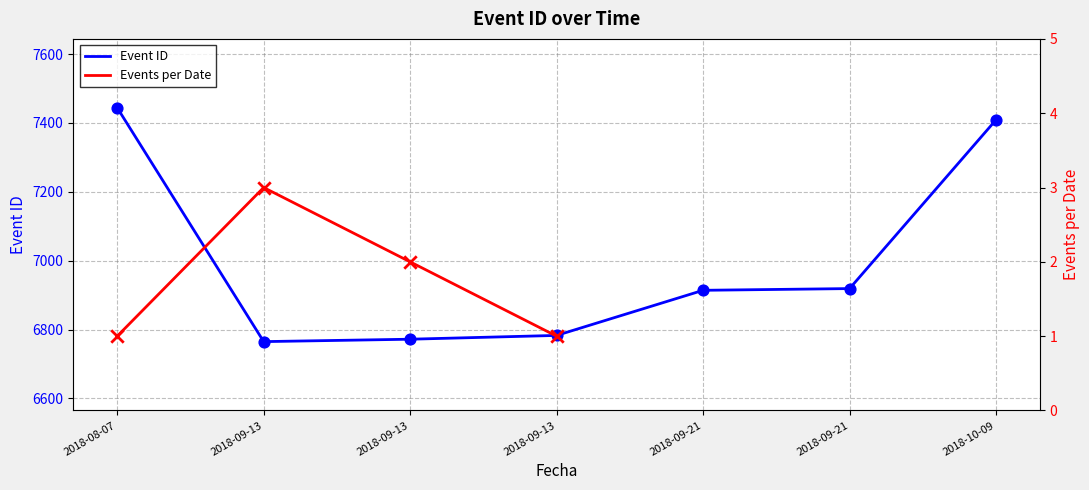

Approximately how many times larger is the value at 2018-09-21 compared to 2018-10-09?

0.9